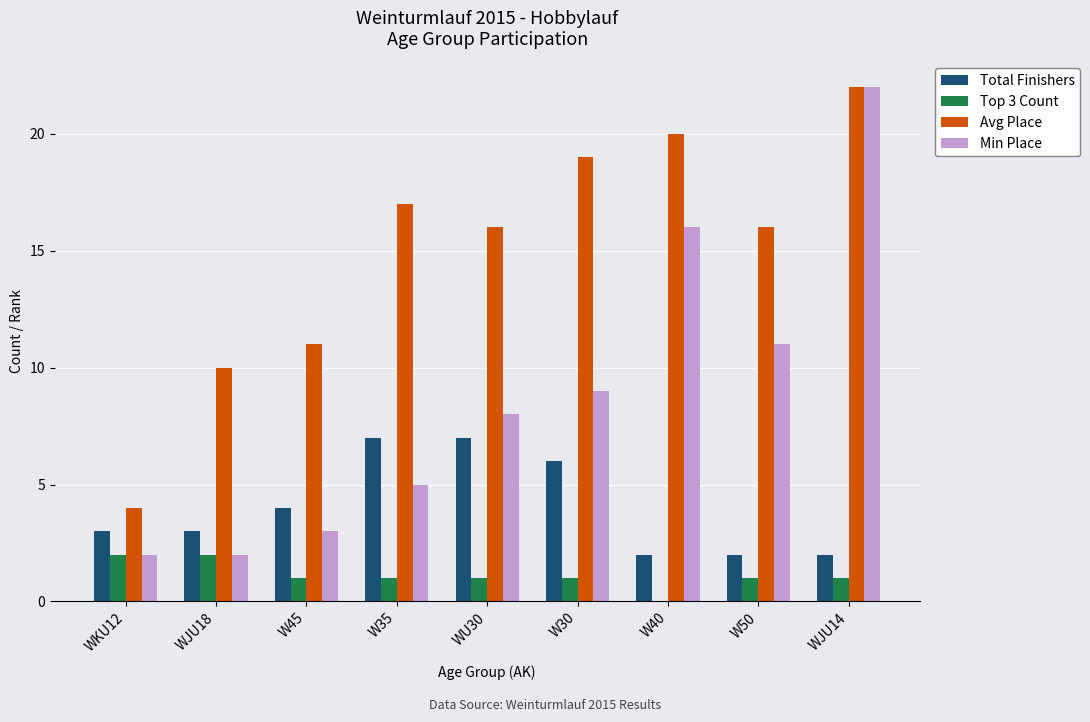

True or false: Avg Place has a value of 3 at WKU12.

False